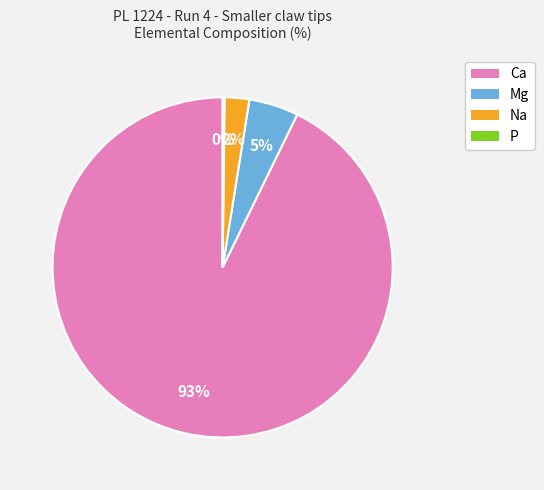

To the nearest percent, what is the combined percentage of Na and Ca?

95%